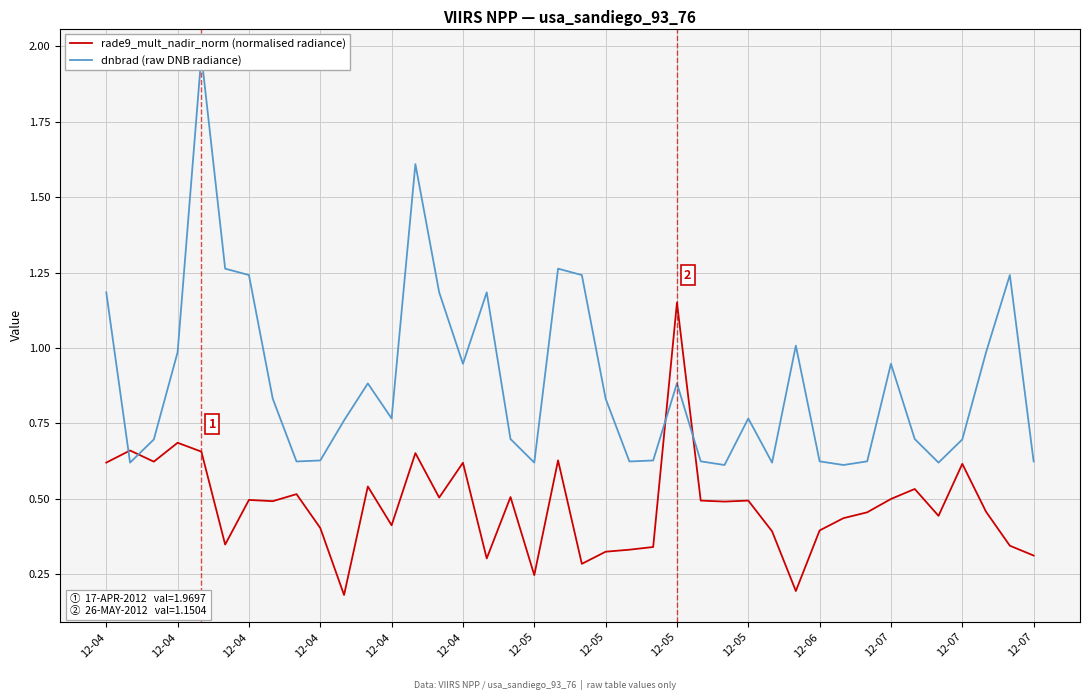

What is the smallest value displayed?

0.2